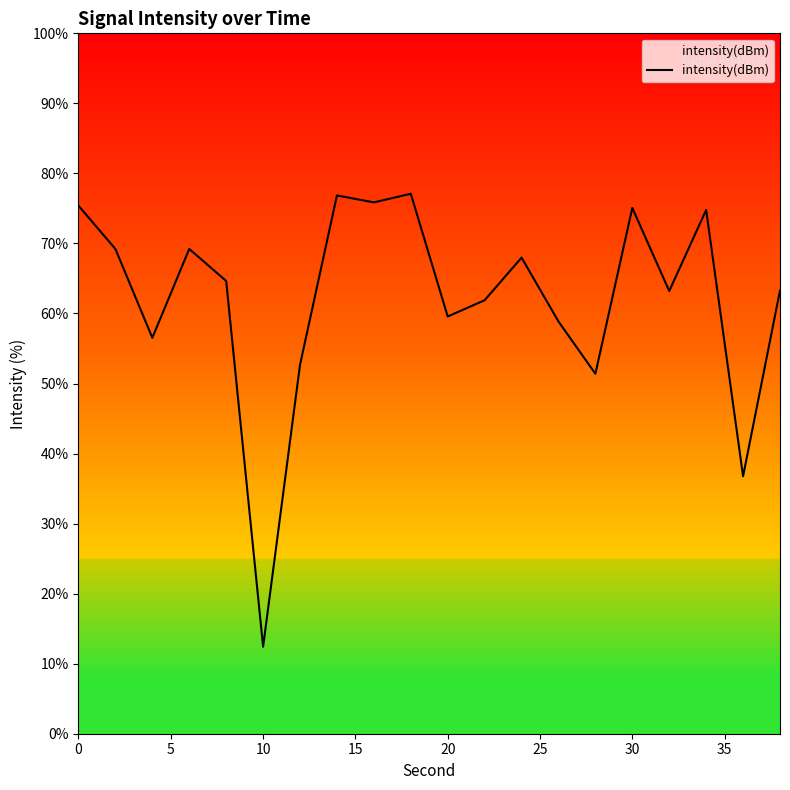

What is the minimum value shown in the chart?

12.4